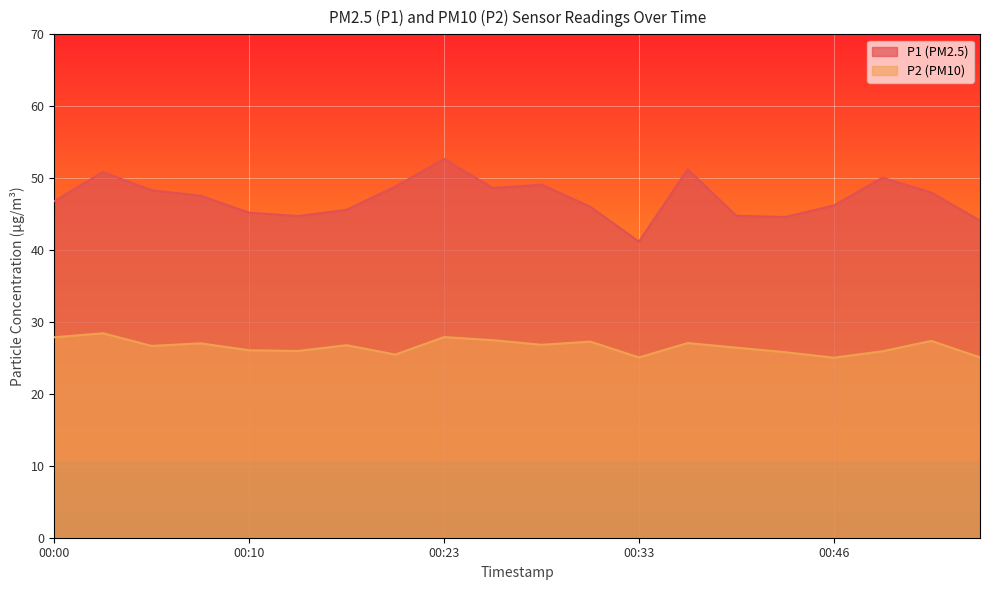

The value of P1 at 00:25 is 48.6. True or false?

True